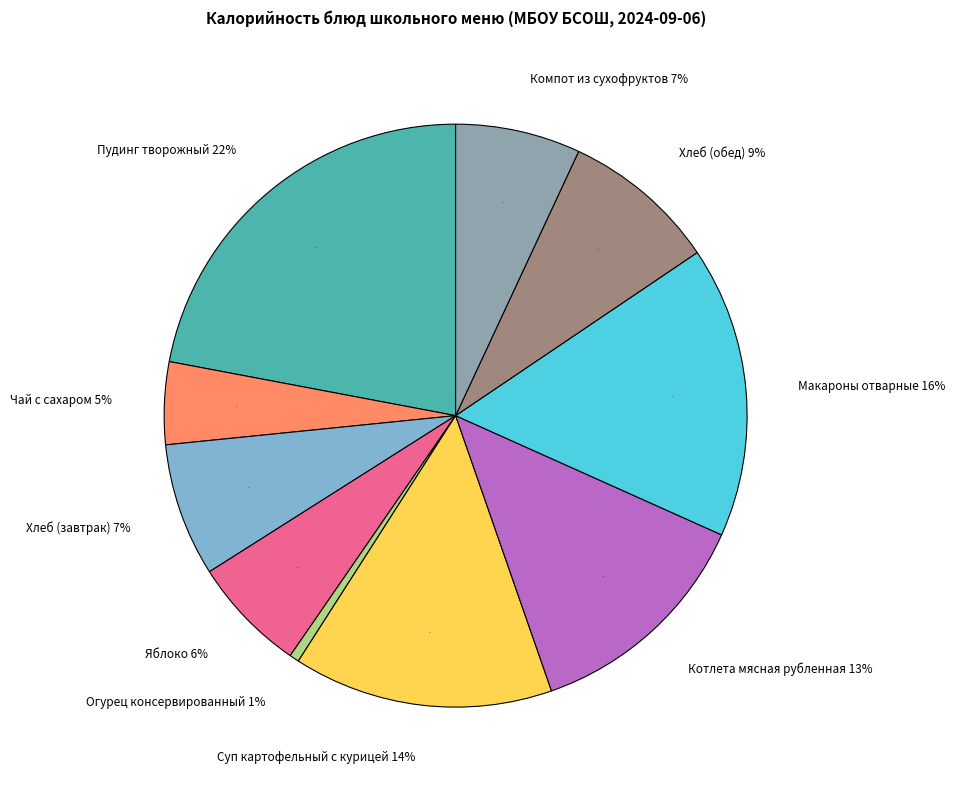

Do Хлеб (завтрак) and Макароны отварные together represent more than half of the pie?

No